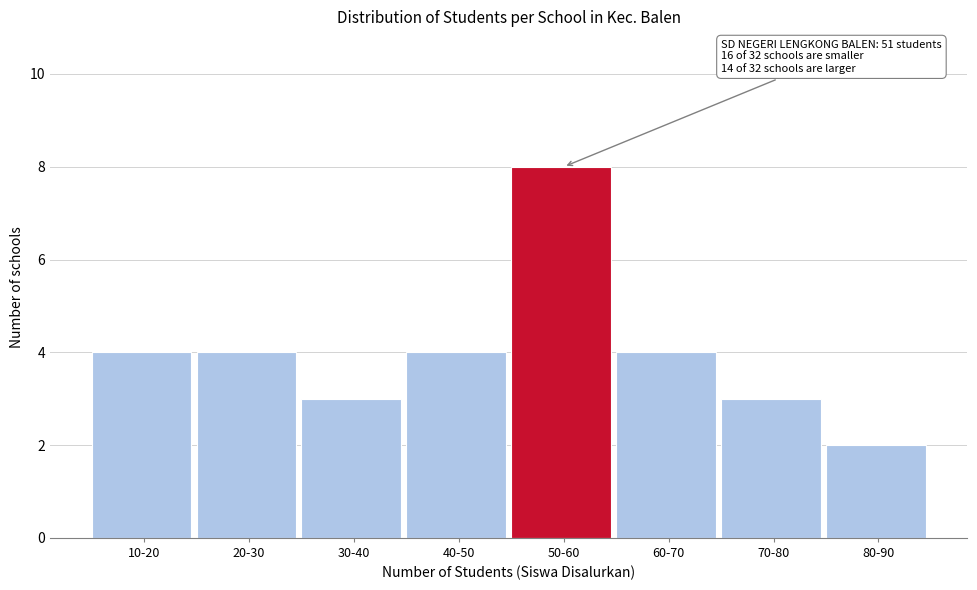

Reading right to left, extract all data points from this chart.

80-90=2	70-80=3	60-70=4	50-60=8	40-50=4	30-40=3	20-30=4	10-20=4